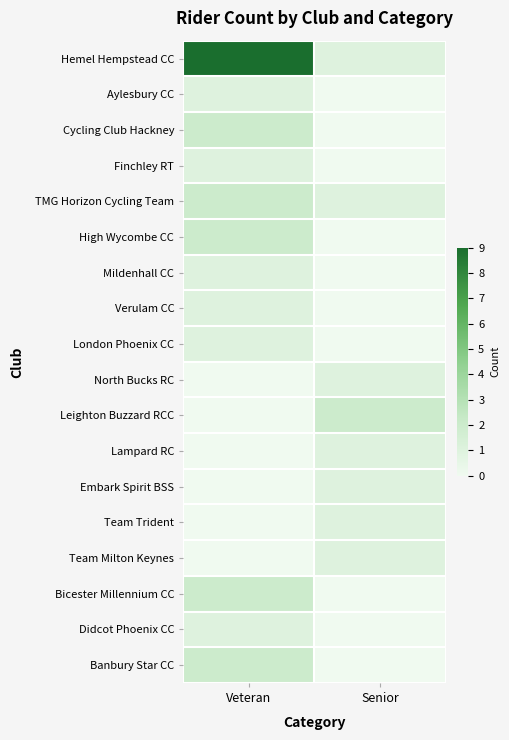

Reading right to left, extract all data points from this chart.

Hemel Hempstead CC: Senior=1	Veteran=9
Aylesbury CC: Senior=0	Veteran=1
Cycling Club Hackney: Senior=0	Veteran=2
Finchley RT: Senior=0	Veteran=1
TMG Horizon Cycling Team: Senior=1	Veteran=2
High Wycombe CC: Senior=0	Veteran=2
Mildenhall CC: Senior=0	Veteran=1
Verulam CC: Senior=0	Veteran=1
London Phoenix CC: Senior=0	Veteran=1
North Bucks RC: Senior=1	Veteran=0
Leighton Buzzard RCC: Senior=2	Veteran=0
Lampard RC: Senior=1	Veteran=0
Embark Spirit BSS: Senior=1	Veteran=0
Team Trident: Senior=1	Veteran=0
Team Milton Keynes: Senior=1	Veteran=0
Bicester Millennium CC: Senior=0	Veteran=2
Didcot Phoenix CC: Senior=0	Veteran=1
Banbury Star CC: Senior=0	Veteran=2